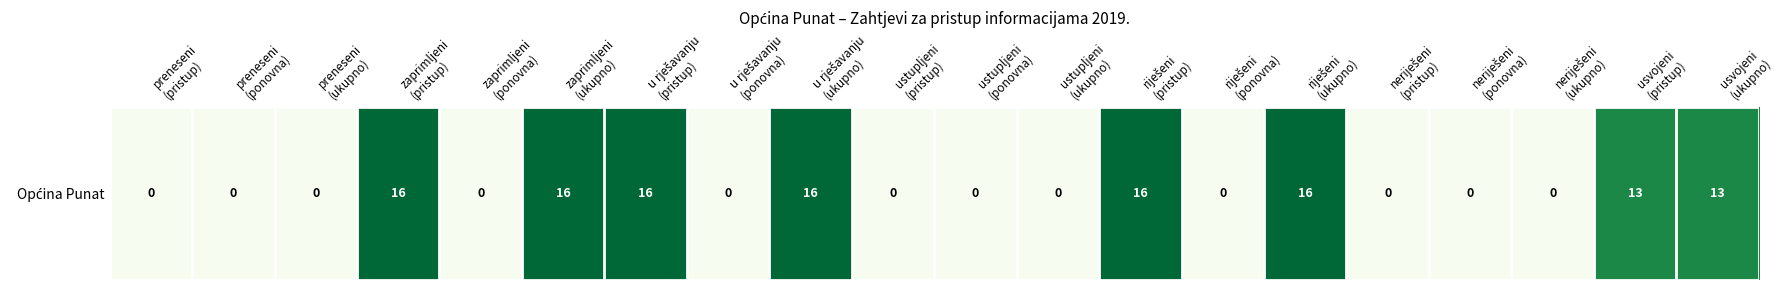

What is the difference between the second highest and second lowest values?

16